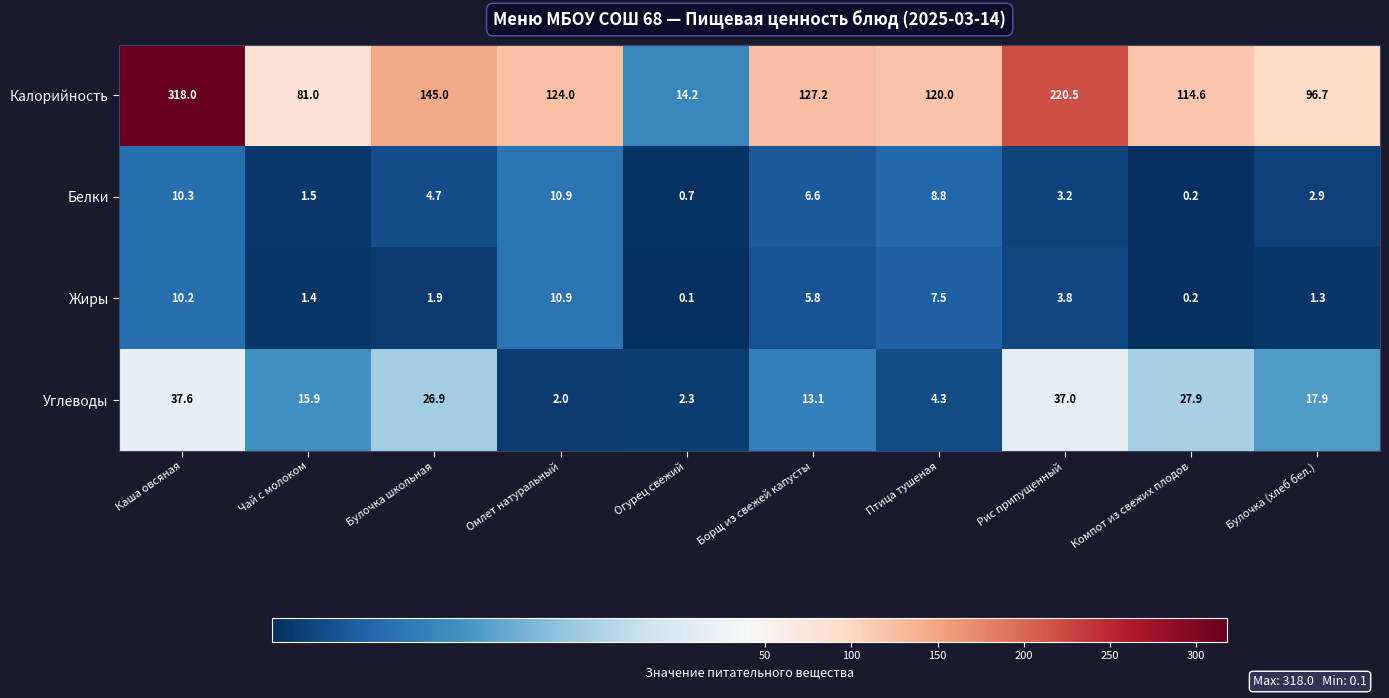

What is the spread (max minus min) of values at Каша овсяная?

307.8